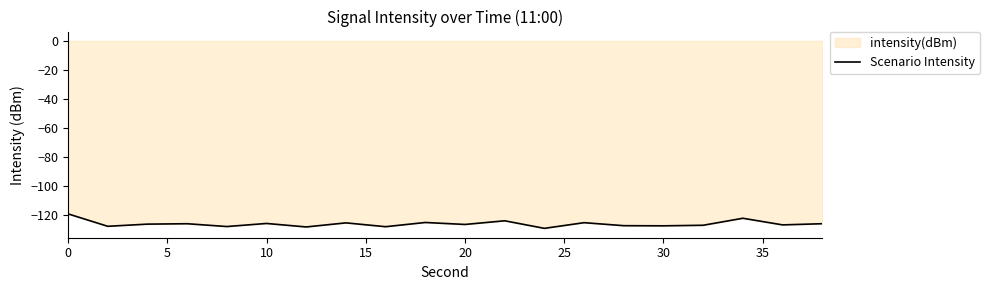

Does the chart display data point markers on the line(s)?

No